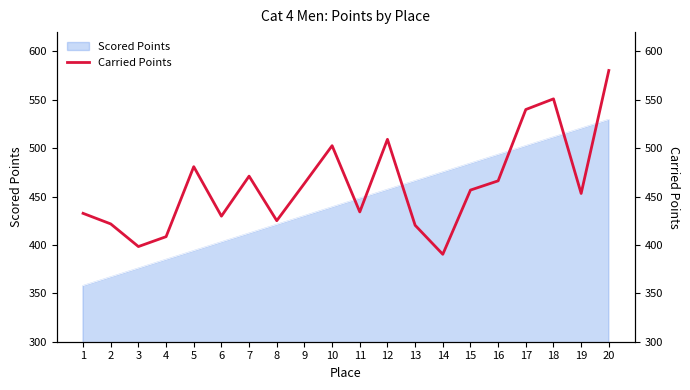

The value of Scored Points at 2 is 133.6. True or false?

False